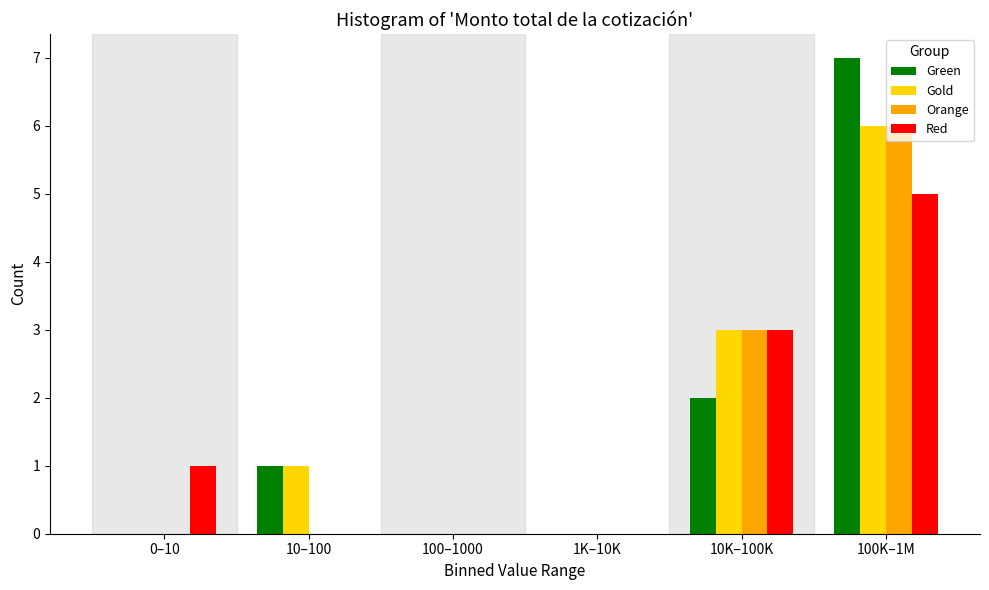

Reading left to right, what are all the values shown in this chart?

Green: 0–10=0	10–100=1	100–1000=0	1K–10K=0	10K–100K=2	100K–1M=7
Gold: 0–10=0	10–100=1	100–1000=0	1K–10K=0	10K–100K=3	100K–1M=6
Orange: 0–10=0	10–100=0	100–1000=0	1K–10K=0	10K–100K=3	100K–1M=6
Red: 0–10=1	10–100=0	100–1000=0	1K–10K=0	10K–100K=3	100K–1M=5